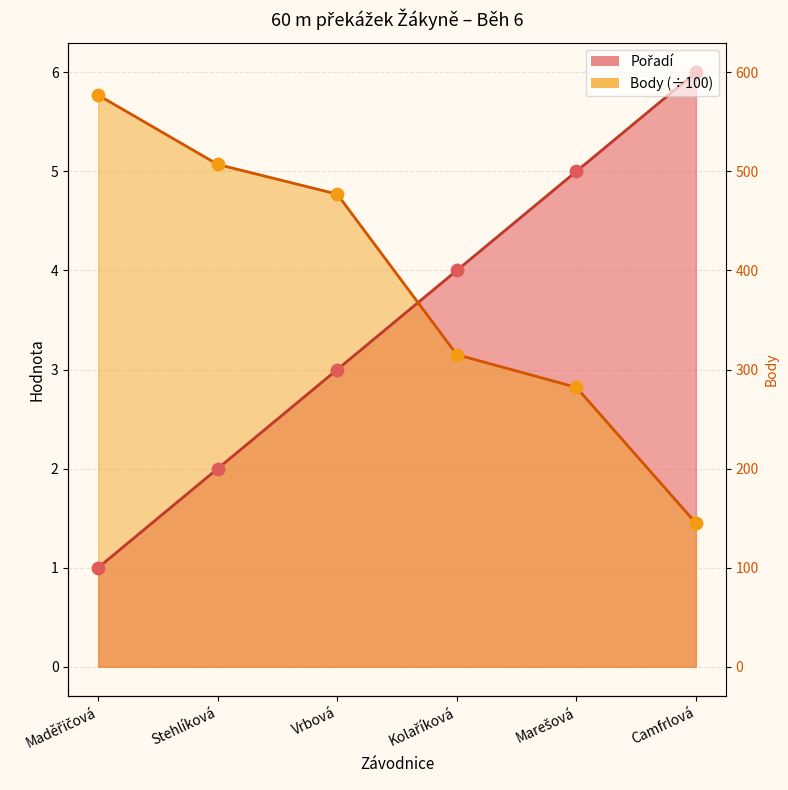

At how many categories does at least one series exceed 5?

3